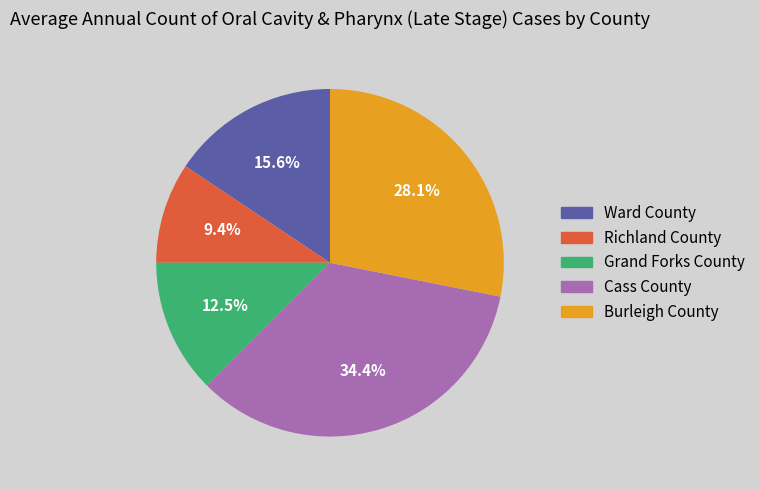

Is there any slice that represents more than half of the pie?

No